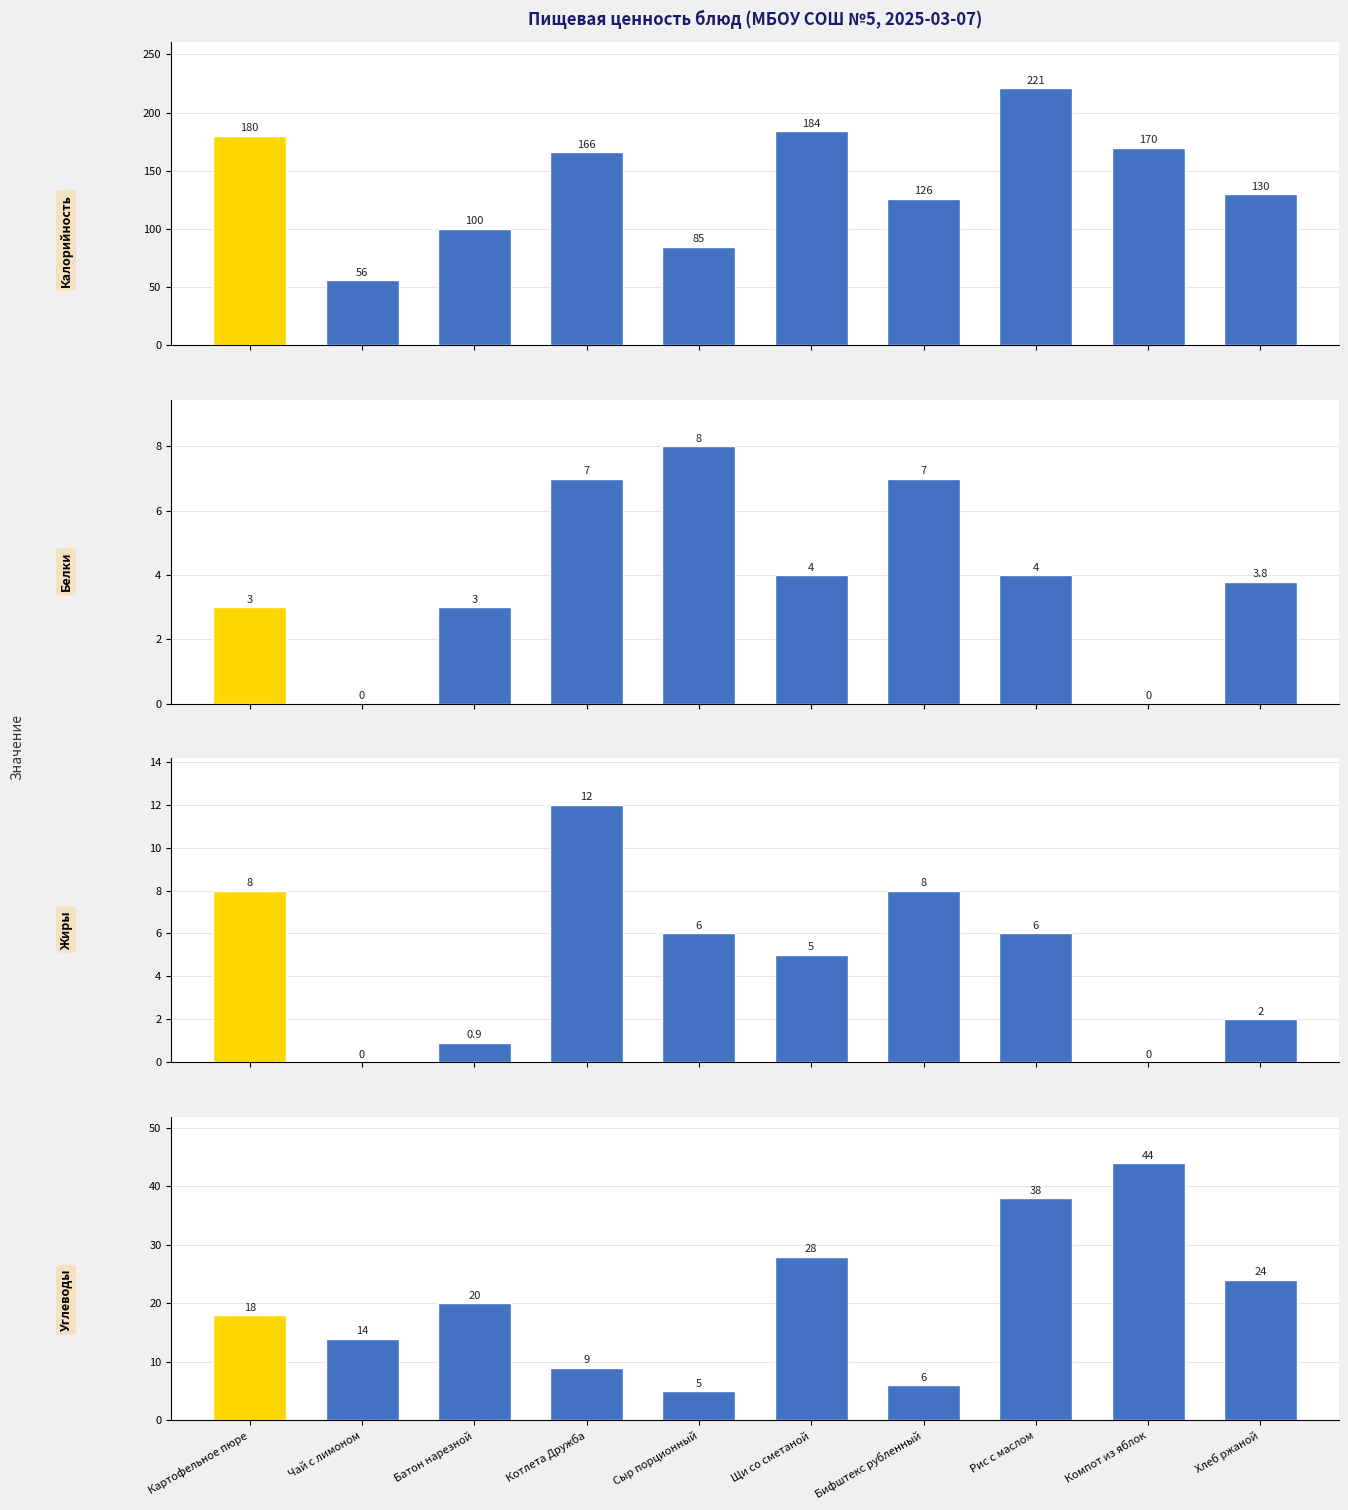

At how many categories does at least one series exceed 134?

5